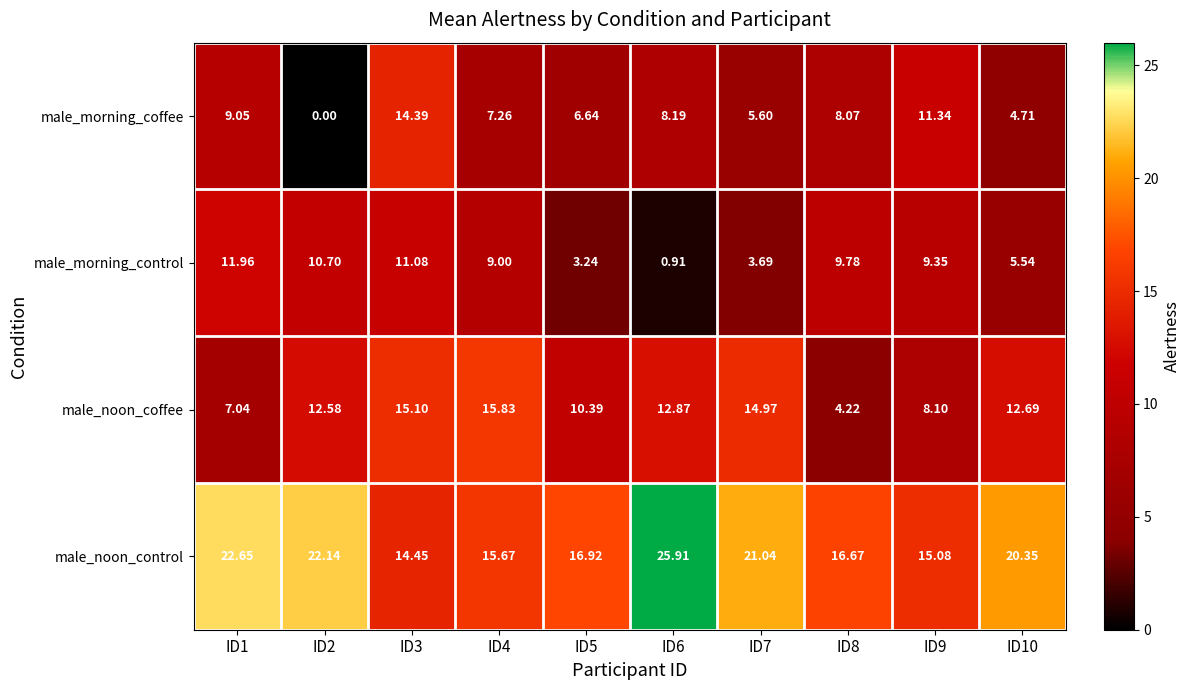

At ID2, list the series in order from largest to smallest.

male_noon_control, male_noon_coffee, male_morning_control, male_morning_coffee